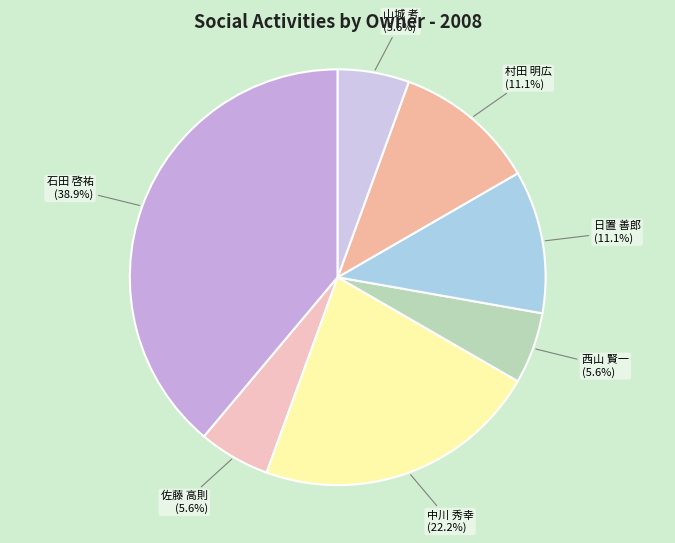

Which slice is the largest?

石田 啓祐